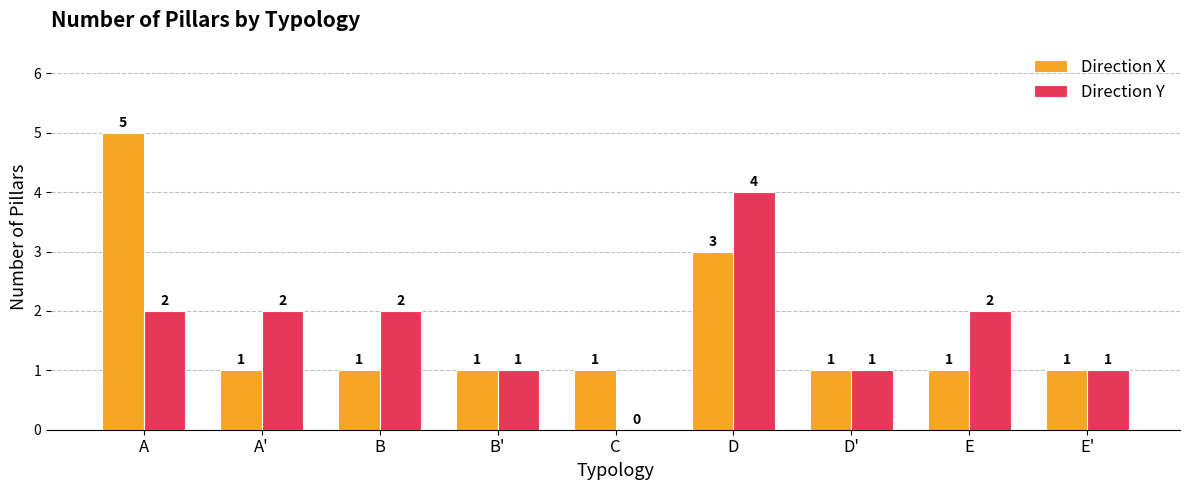

What is the total value across all series at D?

7